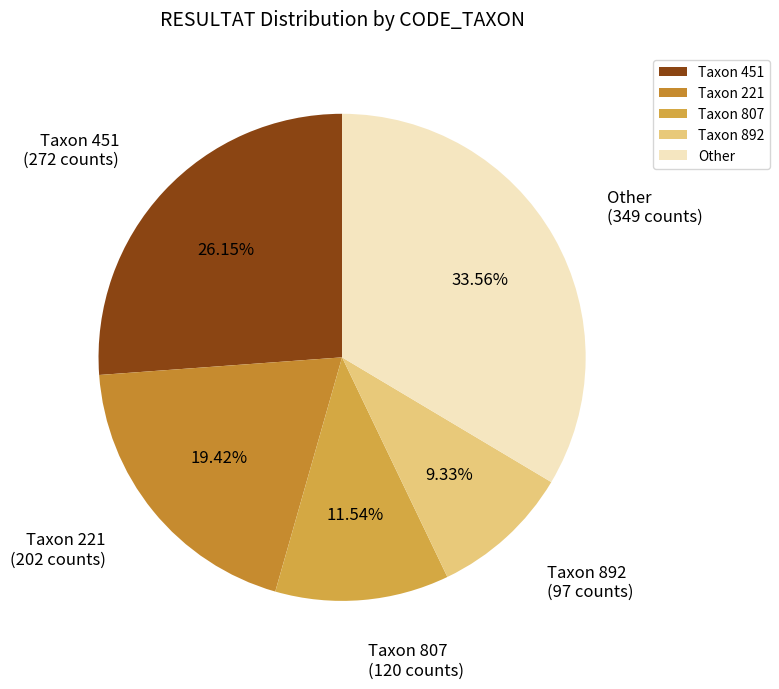

Which has a higher value, Taxon 892 or Other?

Other